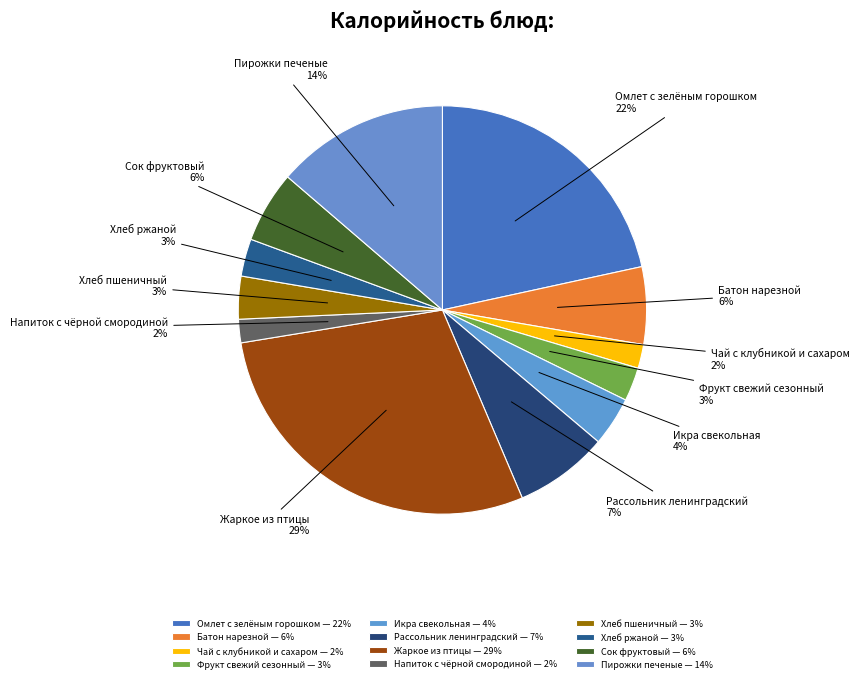

How many slices are in this pie chart?

12